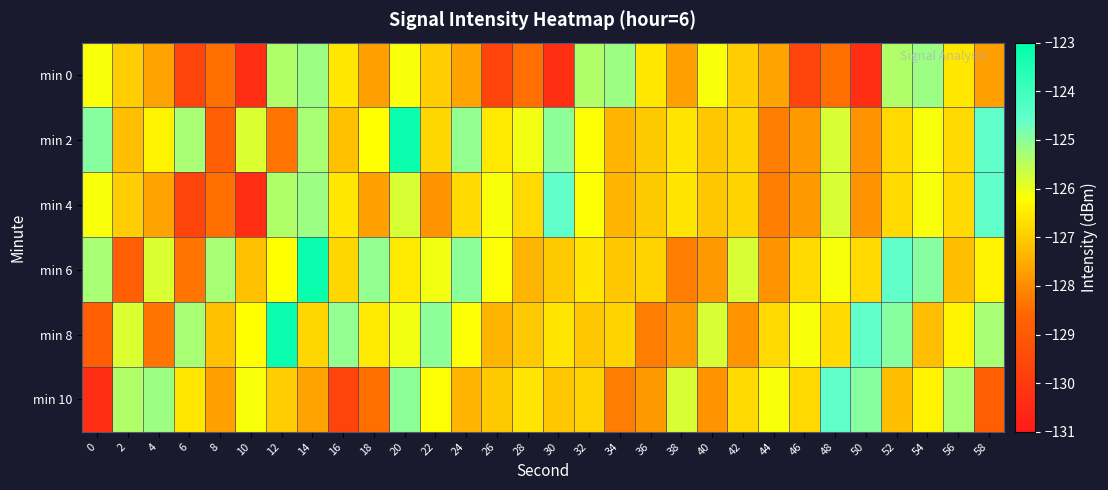

Which series has the largest total across all categories?

min 2